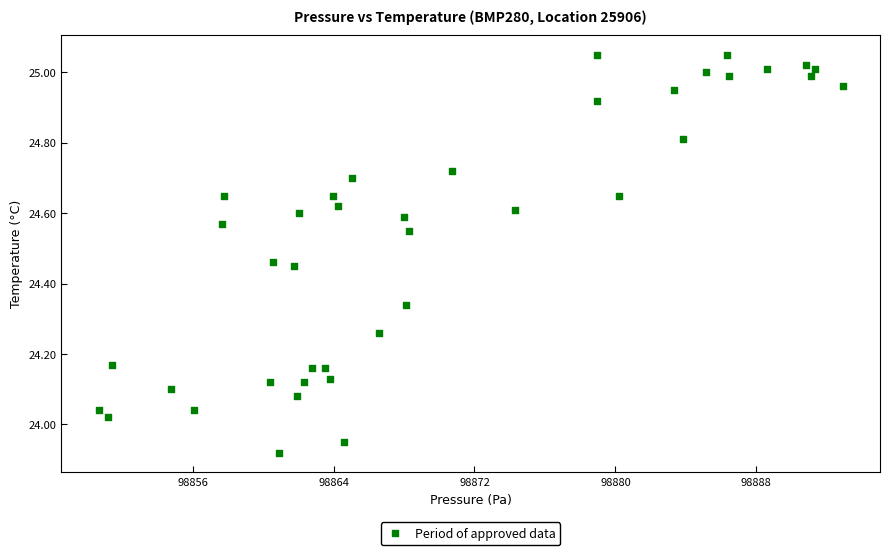

What is the range of X values (max minus min)?

42.2